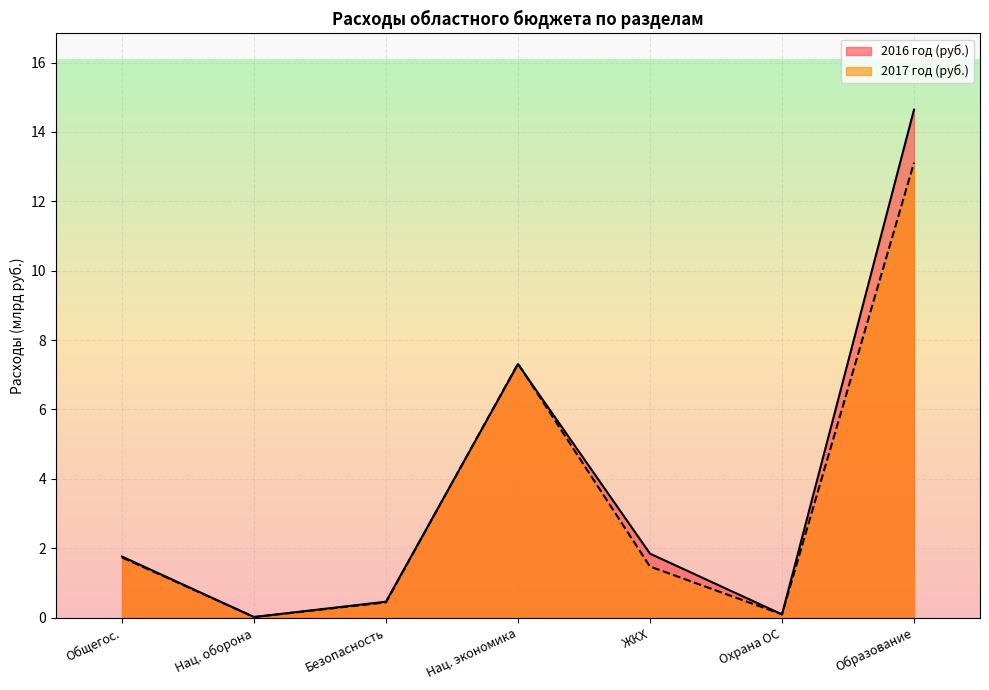

At which category does 2017 год (руб.) reach its first local valley?

Нац. оборона